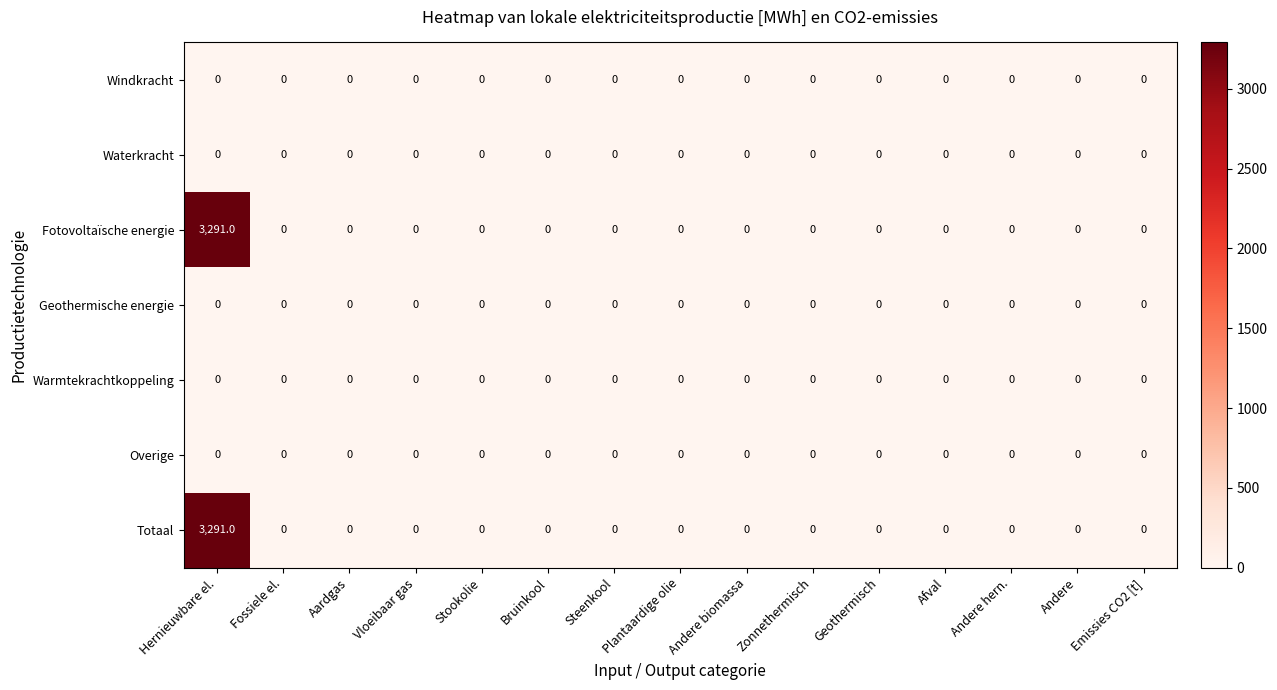

What is the average value of the Totaal series?

219